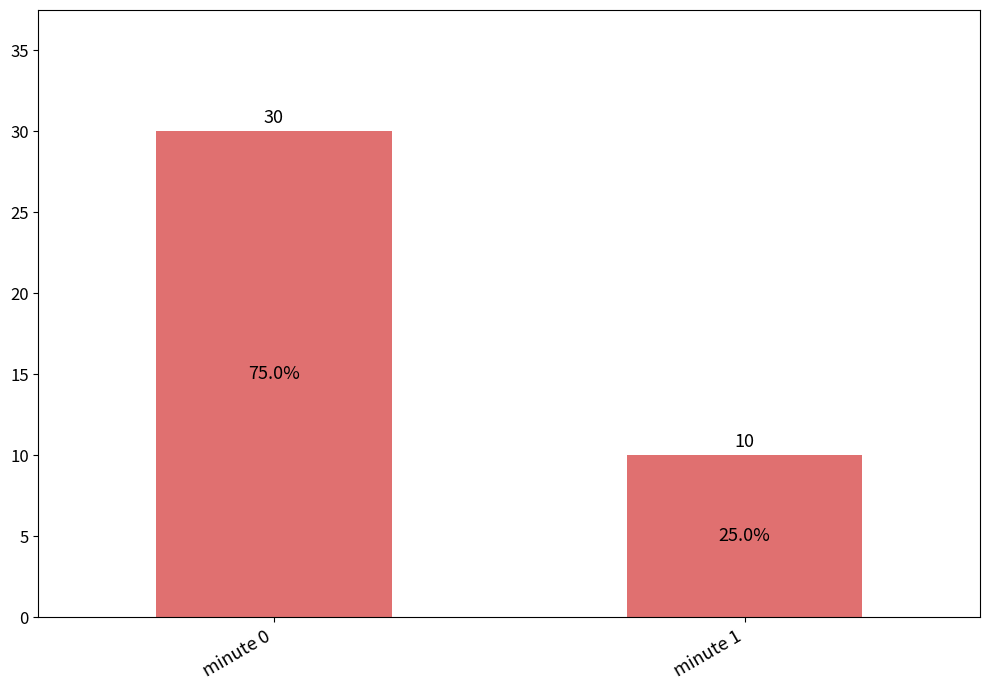

What is the change in value from minute 0 to minute 1?

-20